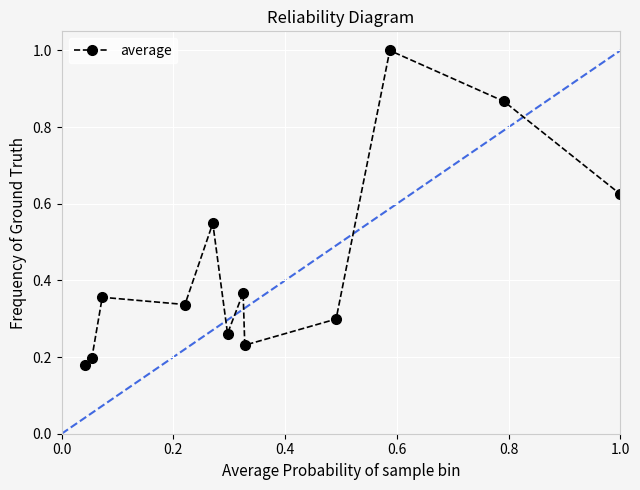

True or false: the data has more than 2 interior local peaks.

True